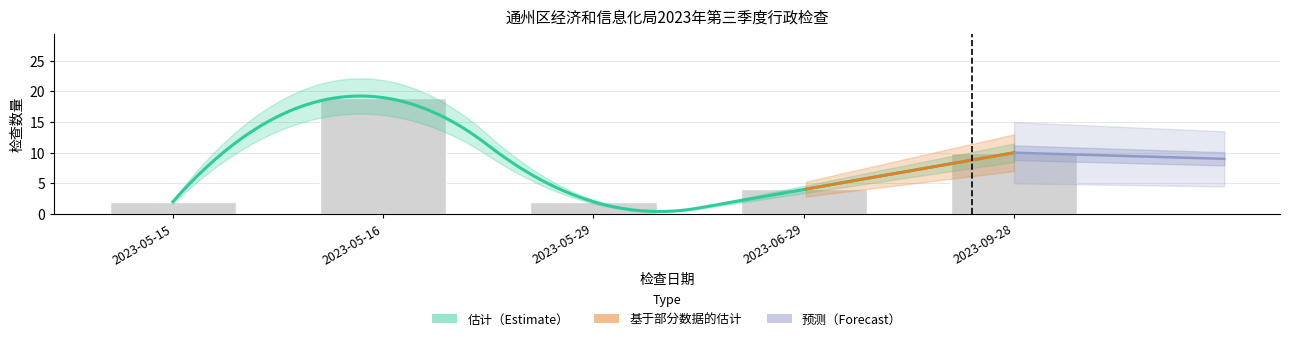

Reading left to right, what are all the values shown in this chart?

2023-05-15=2	2023-05-16=19	2023-05-29=2	2023-06-29=4	2023-09-28=10